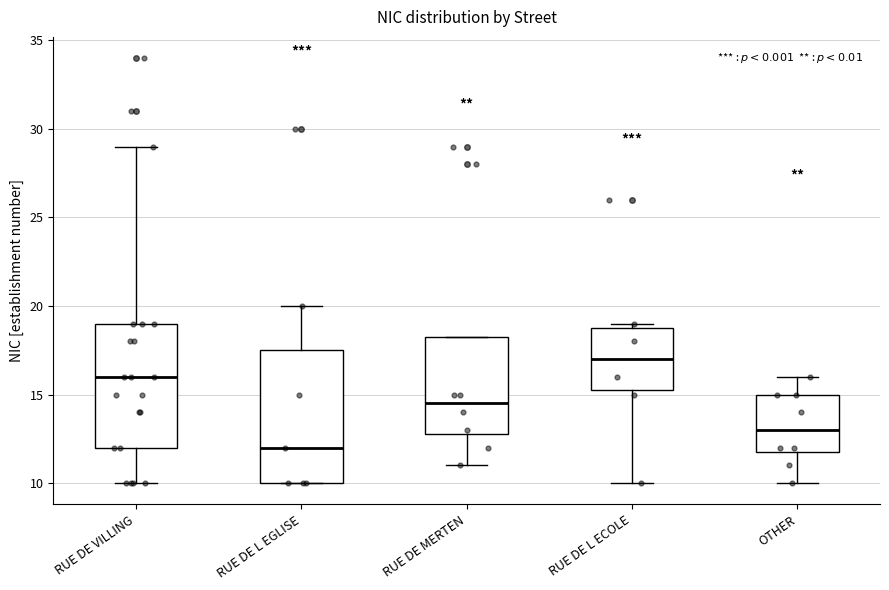

Reading left to right, read every box against the y-axis: the position of its median line, the range the box covers, and the ends of its whiskers. The values are not printed on the chart, so give them approximately, as read against the axis.

RUE DE VILLING: median 16.0, box 12.0 to 19.0, whiskers 10.0 to 29.0
RUE DE L EGLISE: median 12.0, box 10.0 to 17.5, whiskers 10.0 to 20.0
RUE DE MERTEN: median 14.5, box 13.0 to 18.5, whiskers 11.0 to 18.5
RUE DE L ECOLE: median 17.0, box 15.5 to 19.0, whiskers 10.0 to 19.0 (just above the box's upper edge)
OTHER: median 13.0, box 12.0 to 15.0, whiskers 10.0 to 16.0